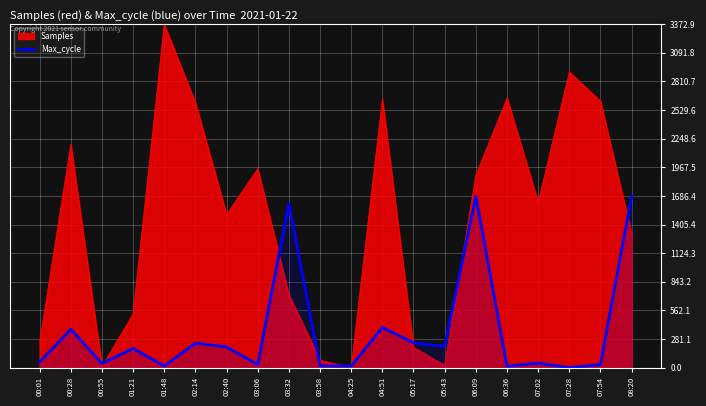

Which series has the largest range (max minus min)?

Samples